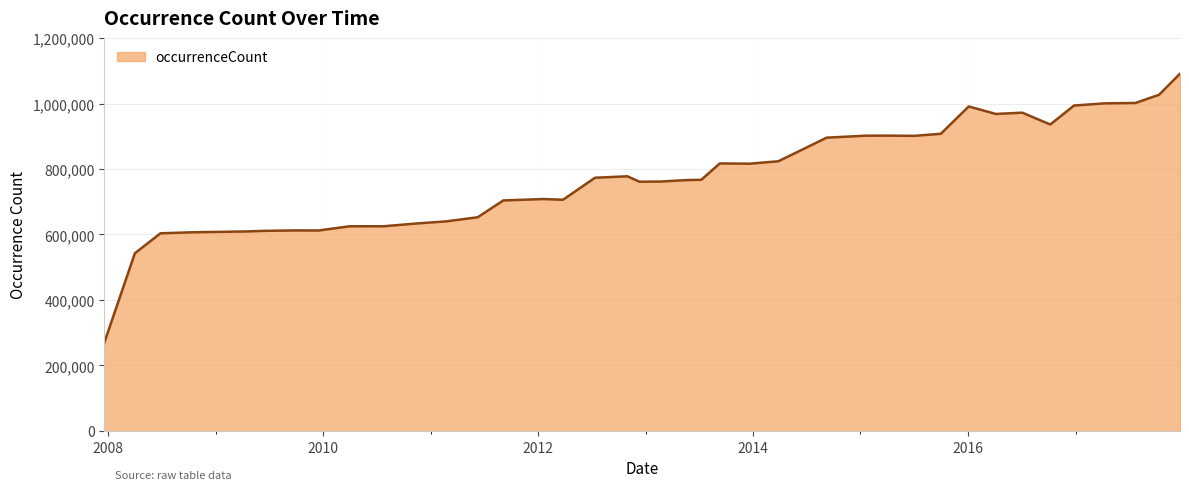

What is the minimum value shown in the chart?

269427